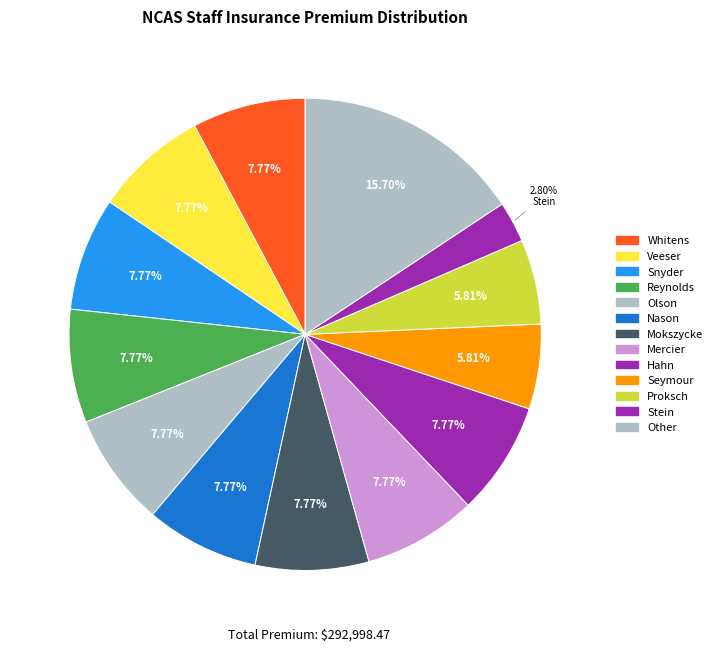

Count the number of slices in the pie.

13